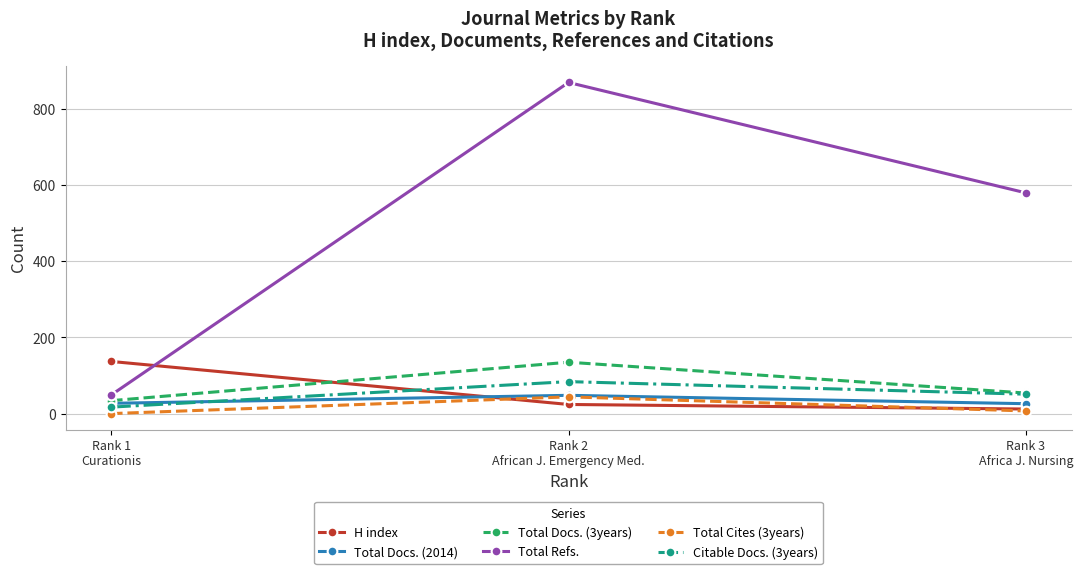

What is the total value across all series at Rank 2
African J. Emergency Med.?

1205